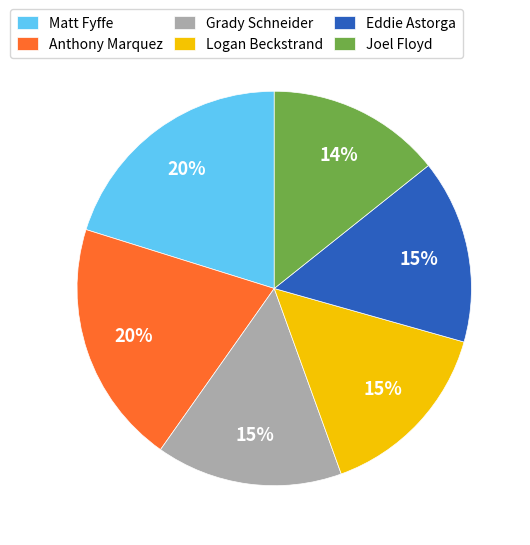

How many segments does this pie chart have?

6